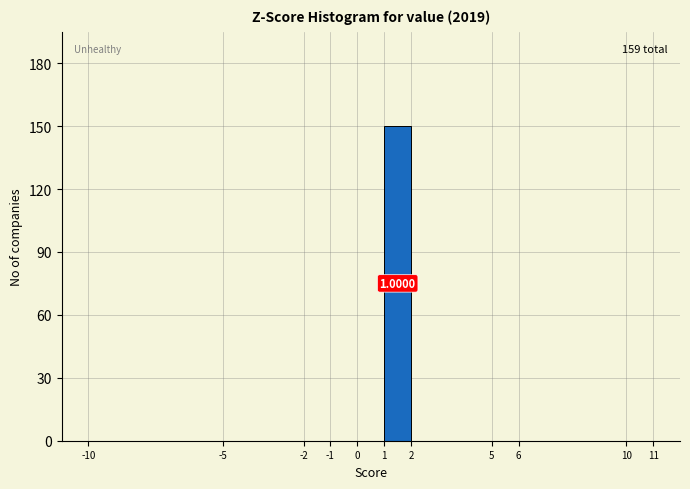

Over which range of the x-axis is the bar tallest?

1 to 2